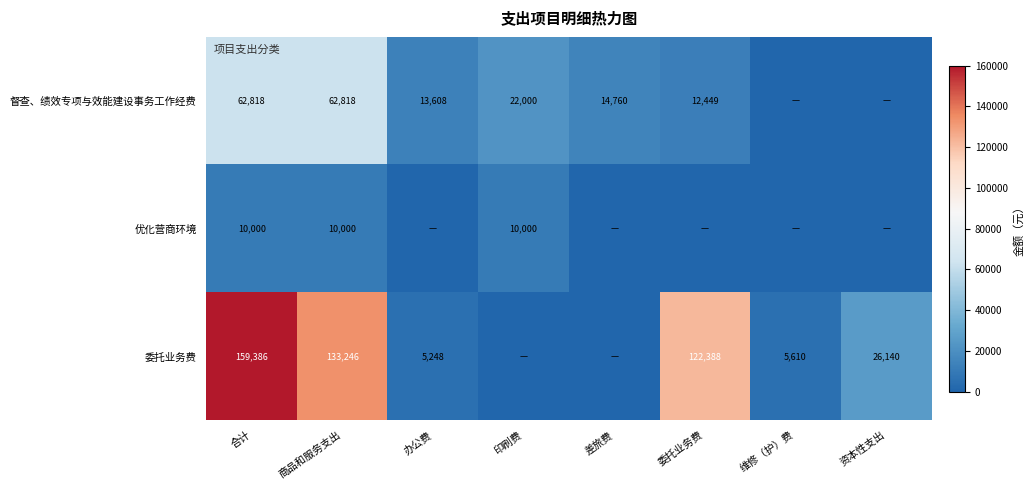

Is it true that 委托业务费 equals 2329 at 办公费?

False